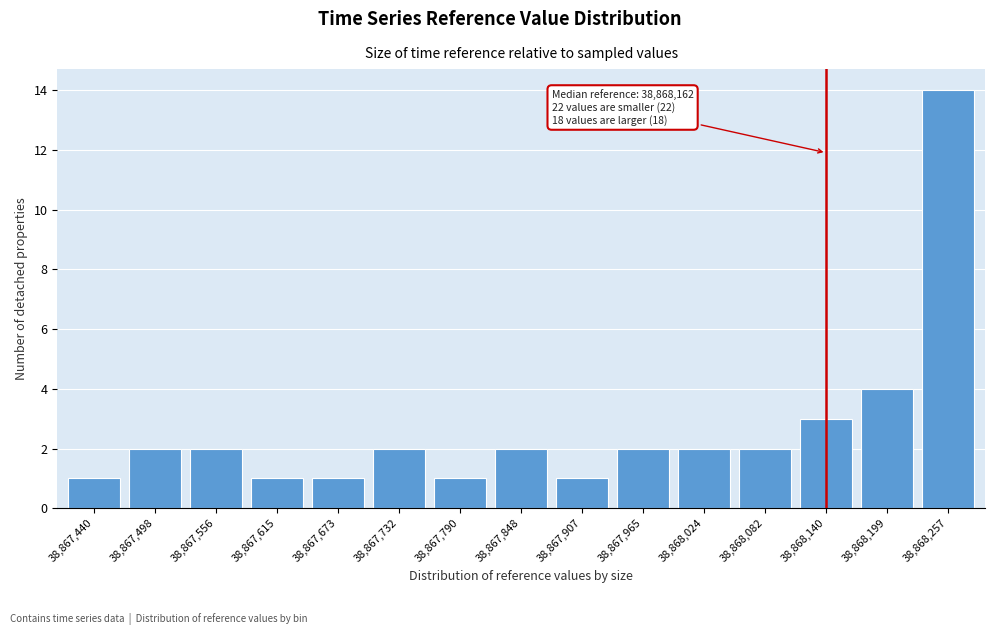

Reading left to right, extract all data points from this chart.

1	2	2	1	1	2	1	2	1	2	2	2	3	4	14